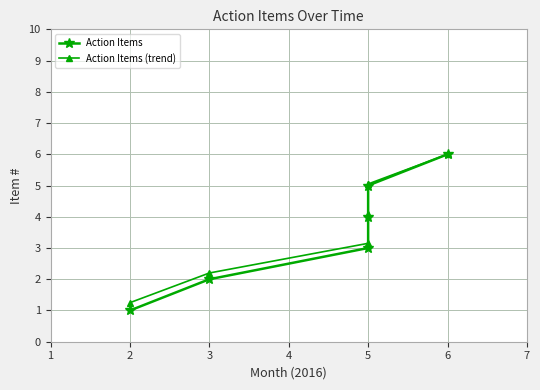

How many data points in Action Items are above 4?

2